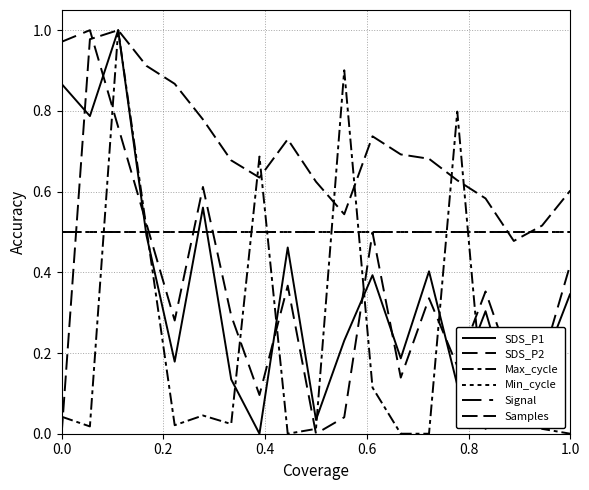

What is the difference between the maximum and minimum values in the Samples series?

1.0